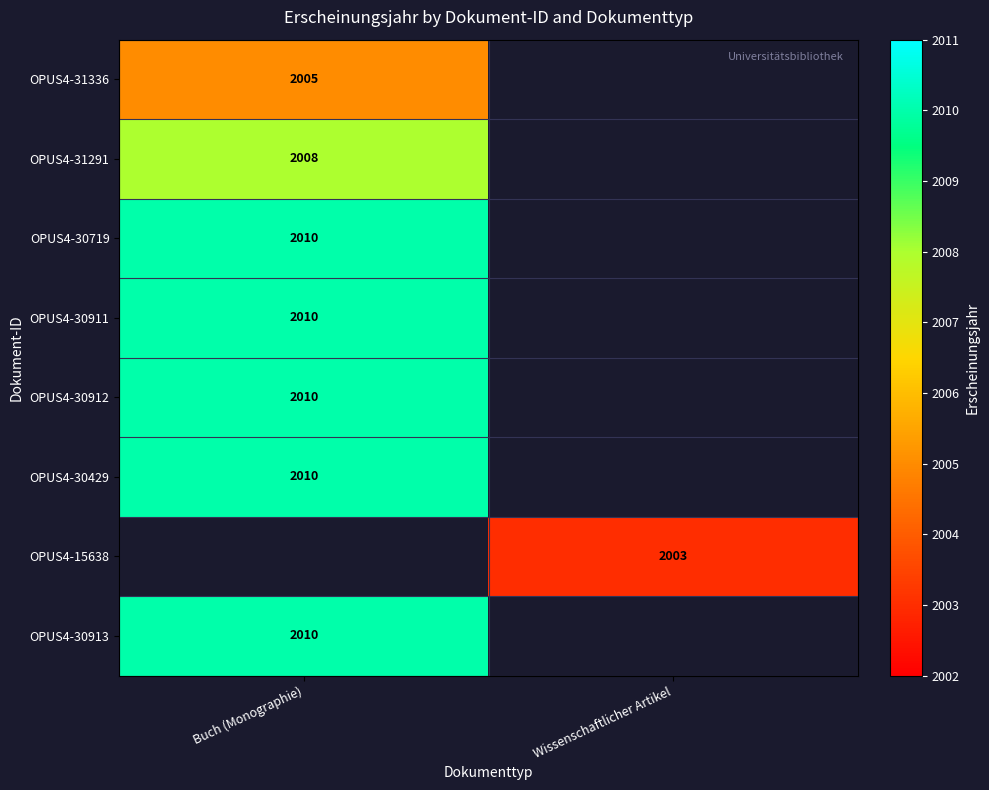

The value of OPUS4-30719 at Buch (Monographie) is 2010. True or false?

True